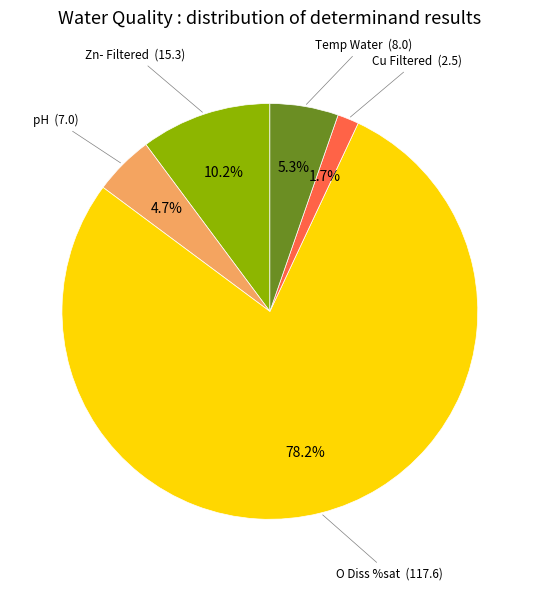

Does any single category account for the majority?

Yes